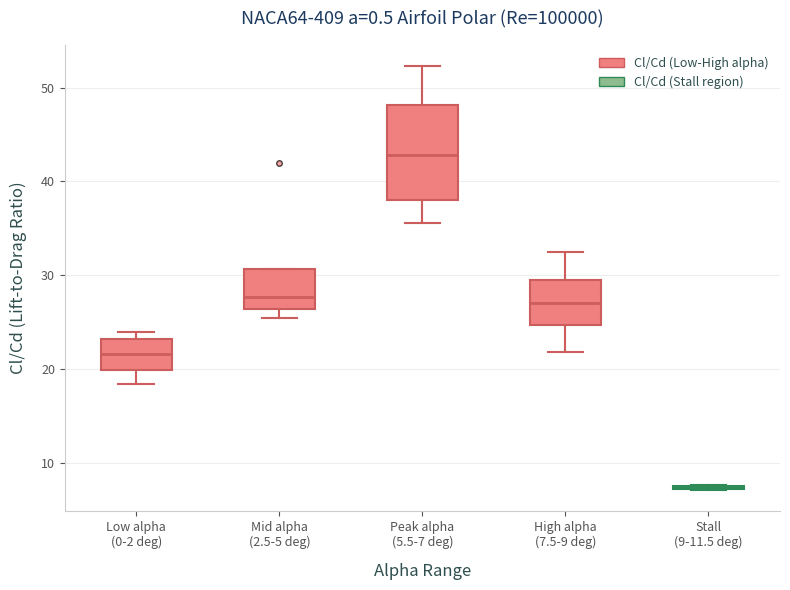

Comparing the boxes themselves (not the whiskers), which one is the tallest?

Peak alpha (5.5-7 deg)